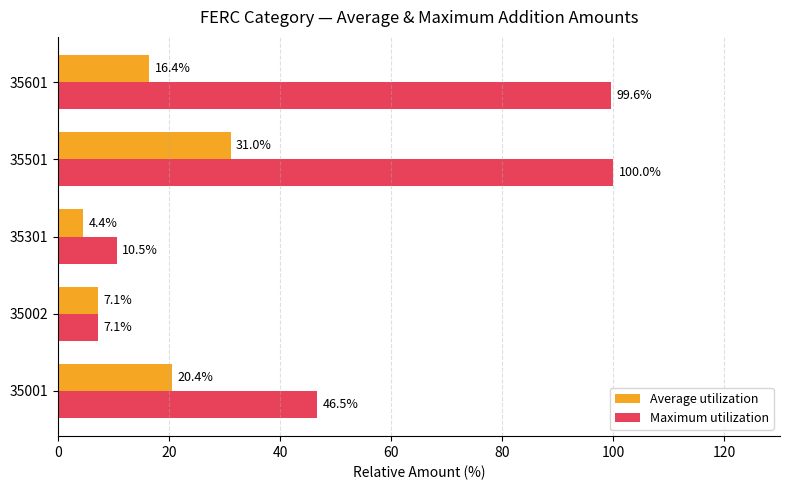

What is the average value of the Maximum utilization series?

52.7